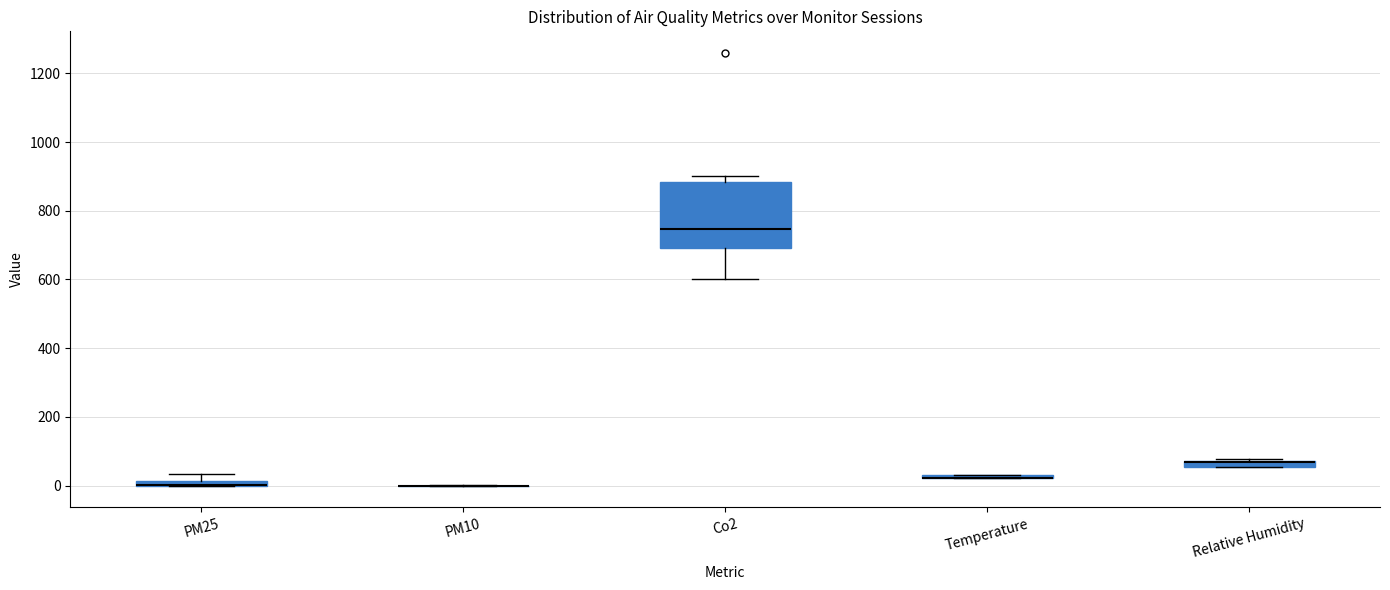

Comparing the boxes themselves (not the whiskers), which one is the tallest?

Co2